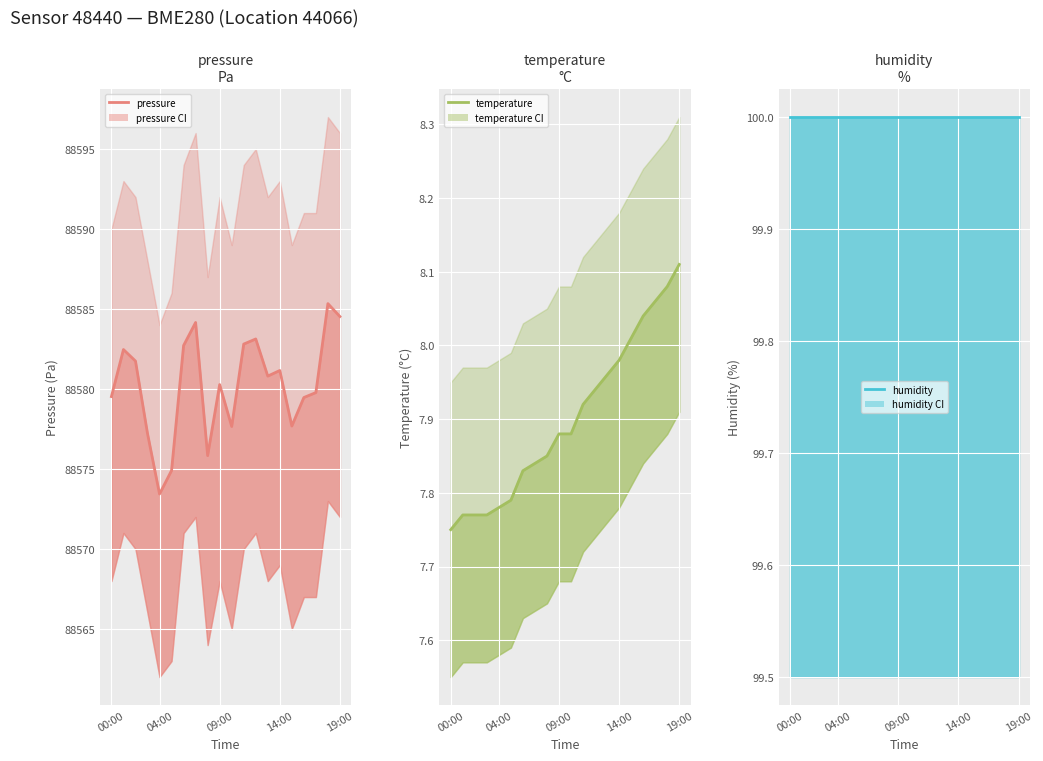

What is the greatest value displayed?

88585.3